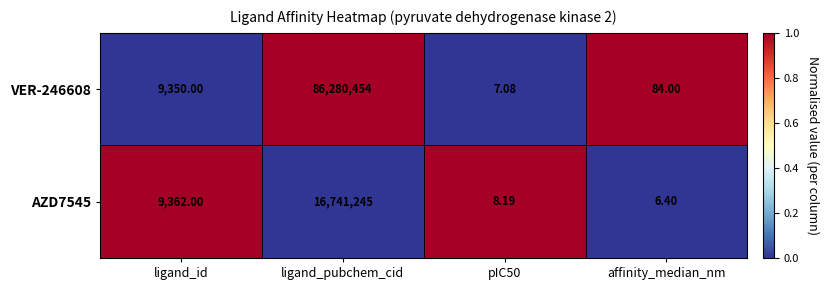

Which category has the highest value in the AZD7545 series?

ligand_pubchem_cid